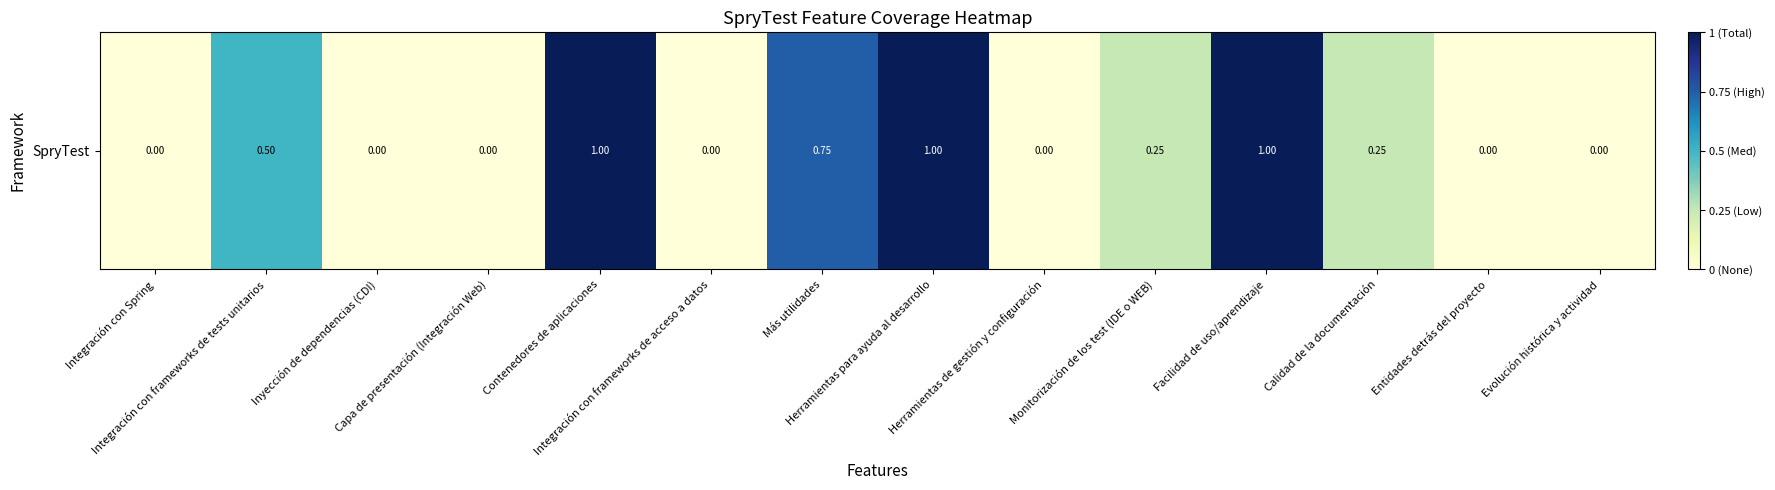

Which category has the highest value across all series?

Contenedores de aplicaciones